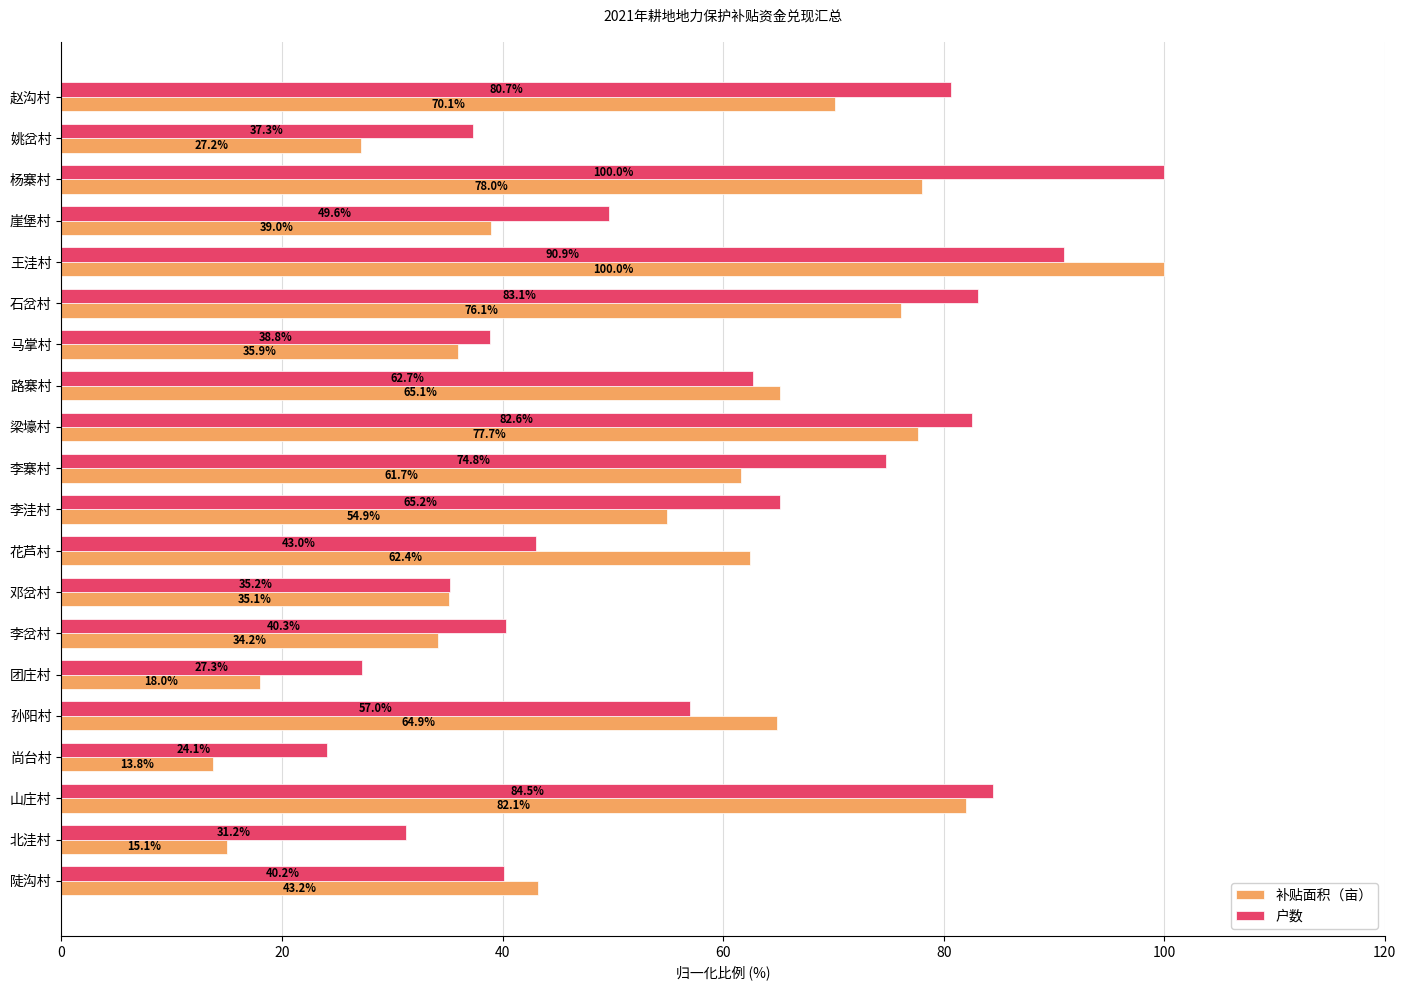

At which category is the sum across all series the highest?

王洼村